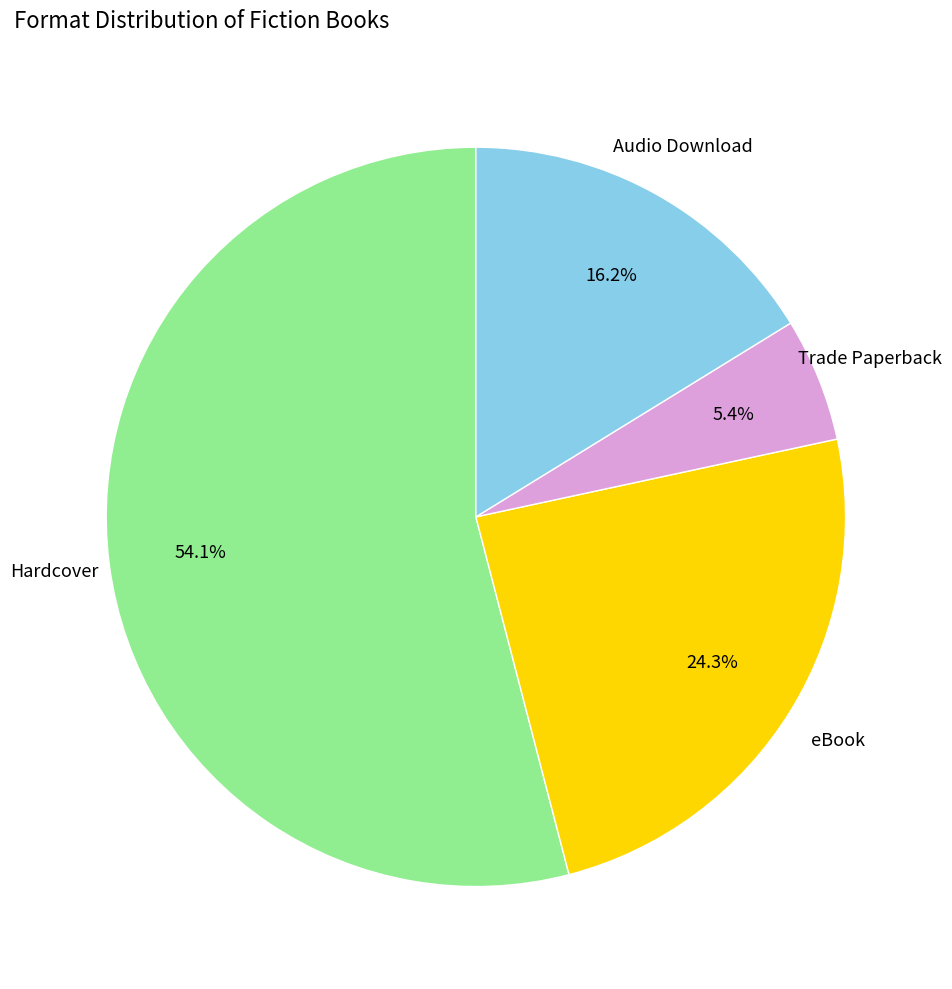

Combined, what portion of the pie is eBook and Hardcover?

78.4%